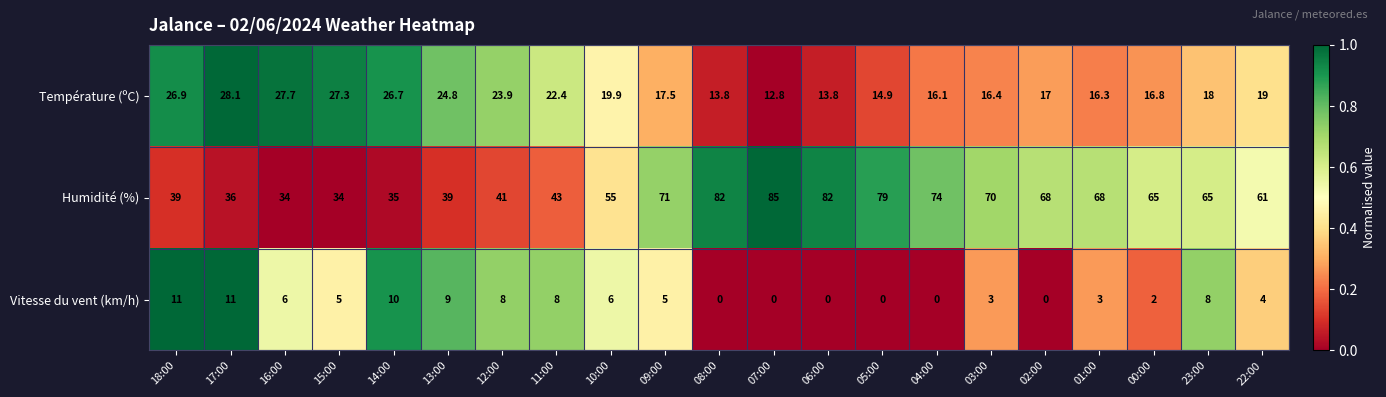

What is the difference between the highest and lowest values at 16:00?

28.0